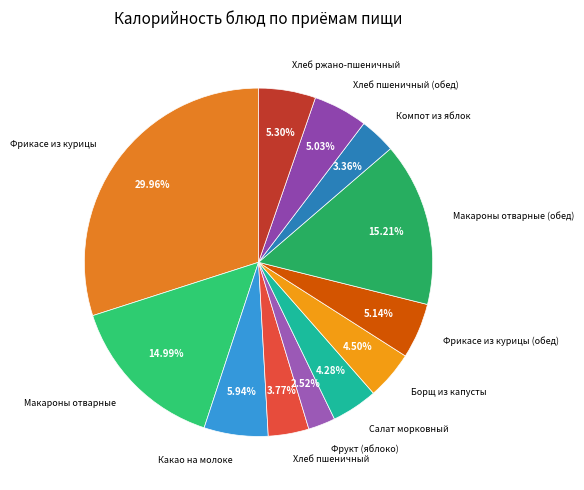

How many slices are in this pie chart?

12